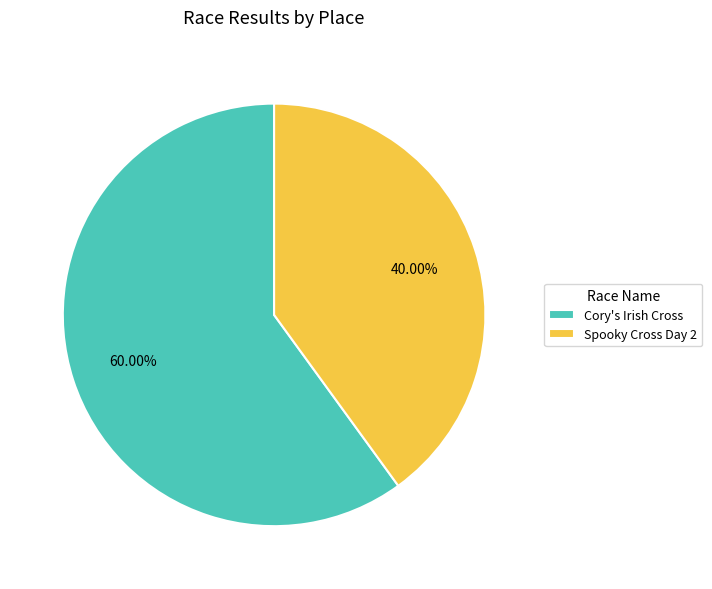

Is Spooky Cross Day 2 the majority of the pie?

No